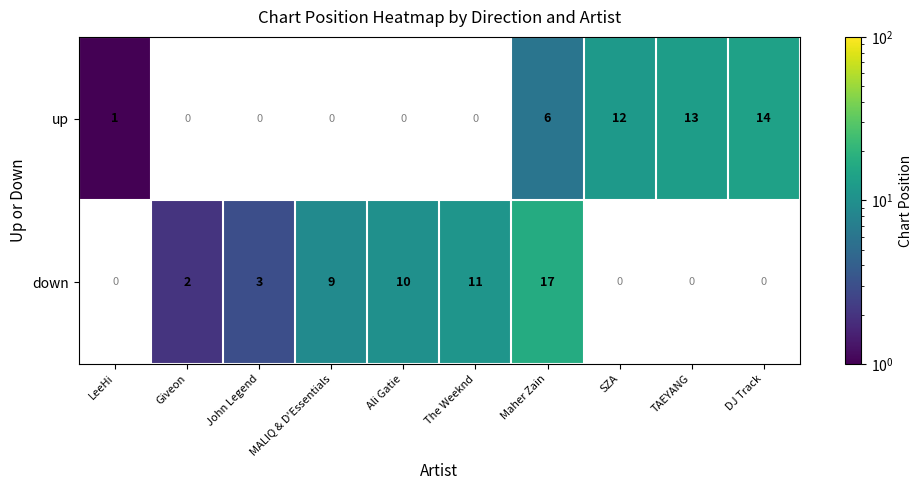

Is the value of up at SZA greater than the value of down at Ali Gatie?

Yes